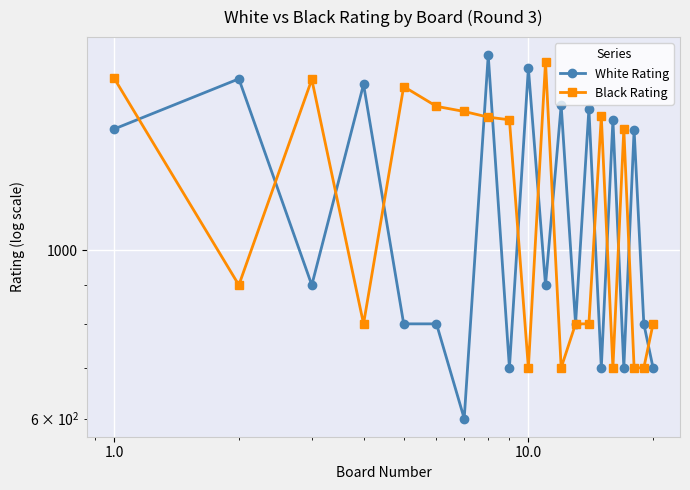

What is the lowest value of the White Rating series?

600